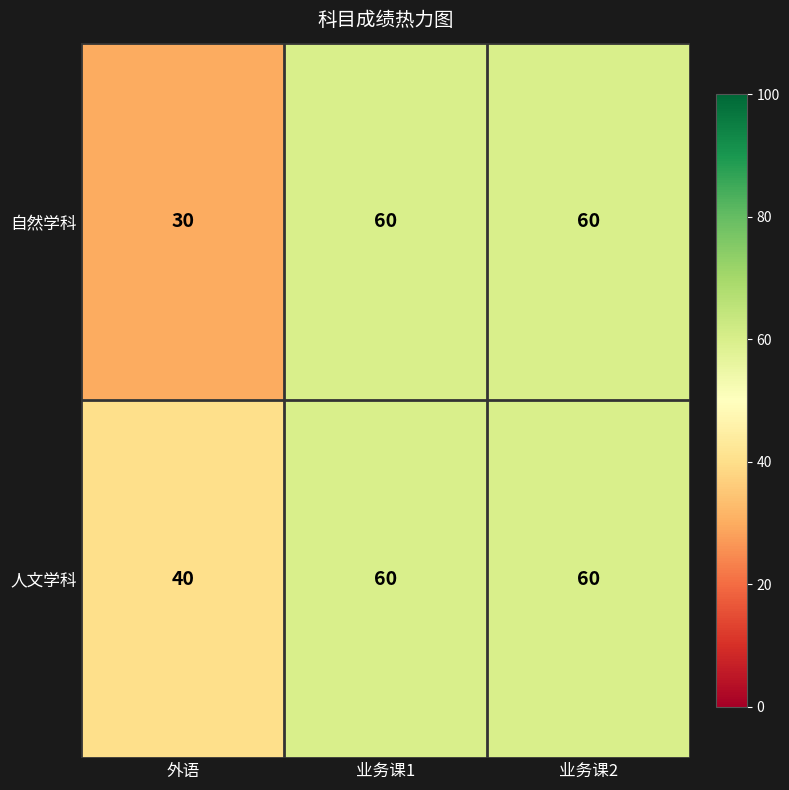

Reading left to right, list all the values displayed in this chart.

自然学科: 外语=30	业务课1=60	业务课2=60
人文学科: 外语=40	业务课1=60	业务课2=60